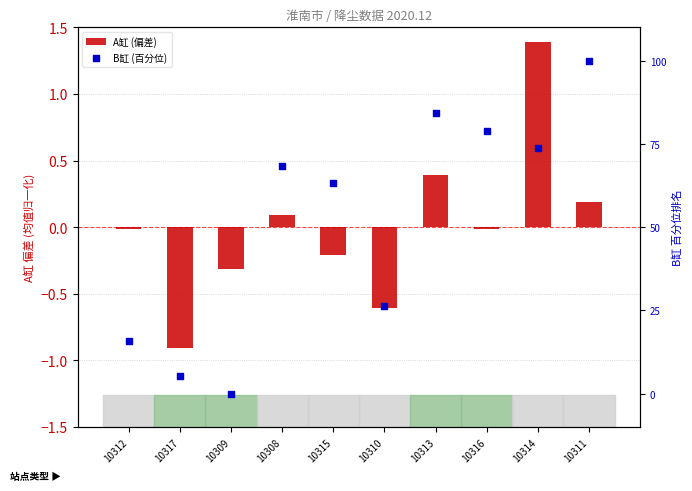

At which category is the sum across all series the highest?

10311